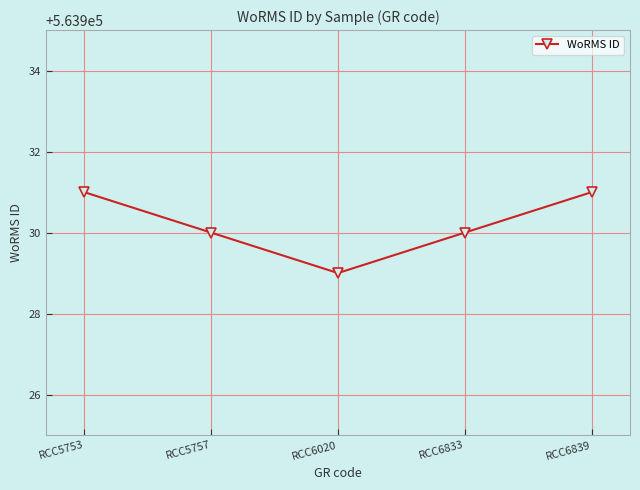

What is the sum of all values?

2819651